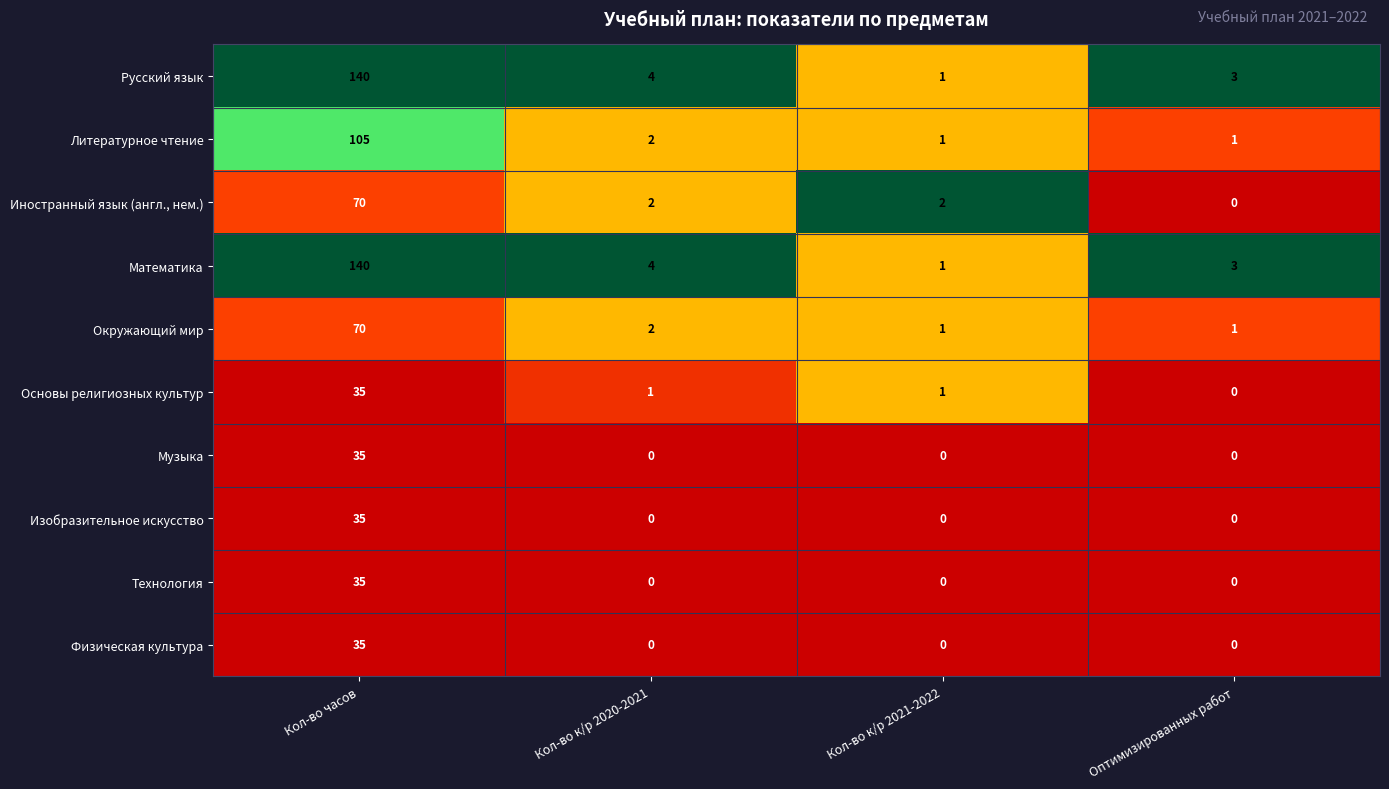

Where is Русский язык nearest to the value 70?

Кол-во к/р 2020-2021